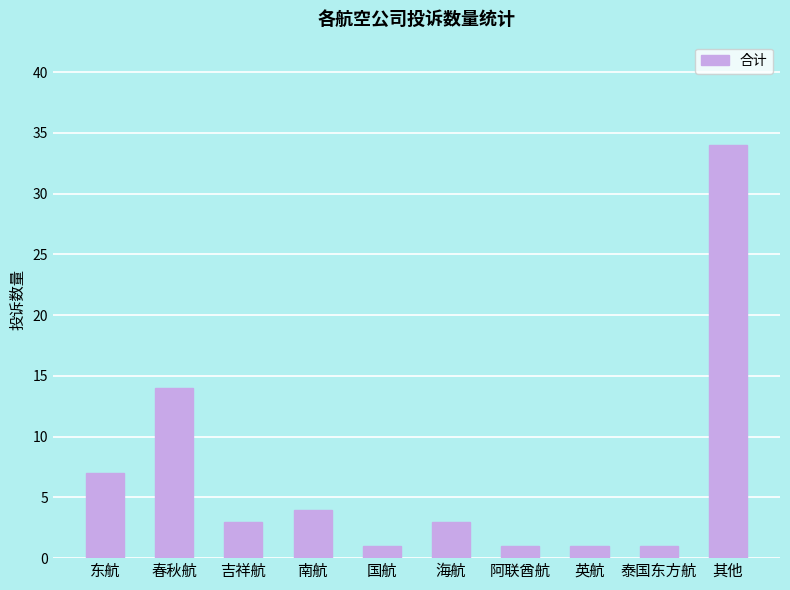

What is the label of the 5th bar from the left?

国航